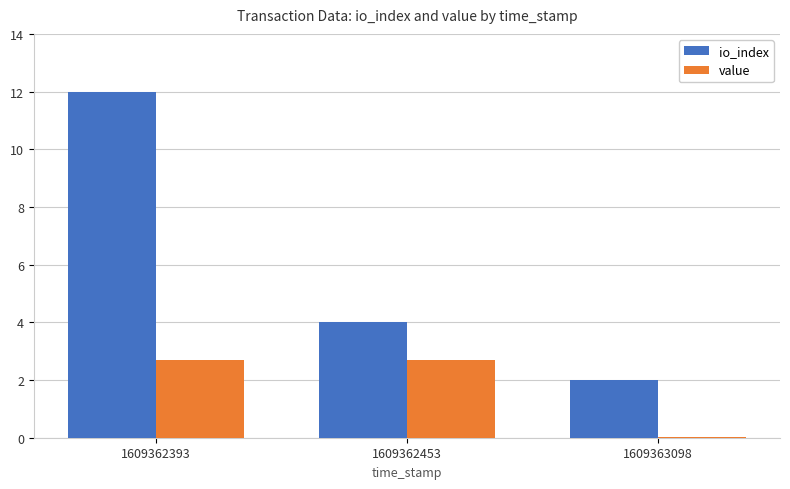

Which label corresponds to the largest value in the chart?

1609362393